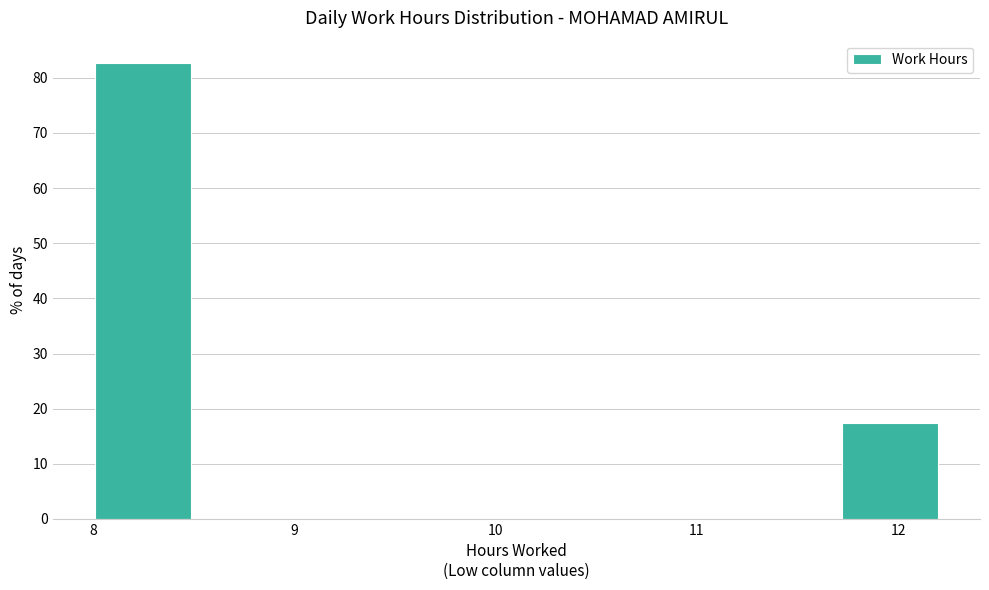

Reading left to right, transcribe this chart: for each bar, give the range it covers on the x-axis and its height. Neither the bar edges nor the heights are printed on the chart, so give them approximately, as read against the axes.

8.01 to 8.54: 83
8.54 to 9.07: 0
9.07 to 9.60: 0
9.60 to 10.13: 0
10.13 to 10.66: 0
10.66 to 11.19: 0
11.19 to 11.72: 0
11.72 to 12.25: 17